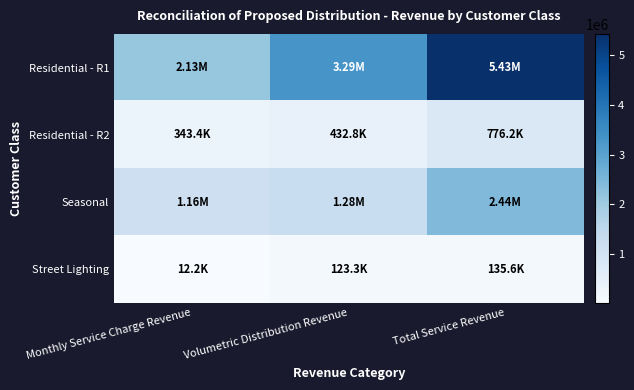

Which category has the lowest value across all series?

Monthly Service Charge Revenue